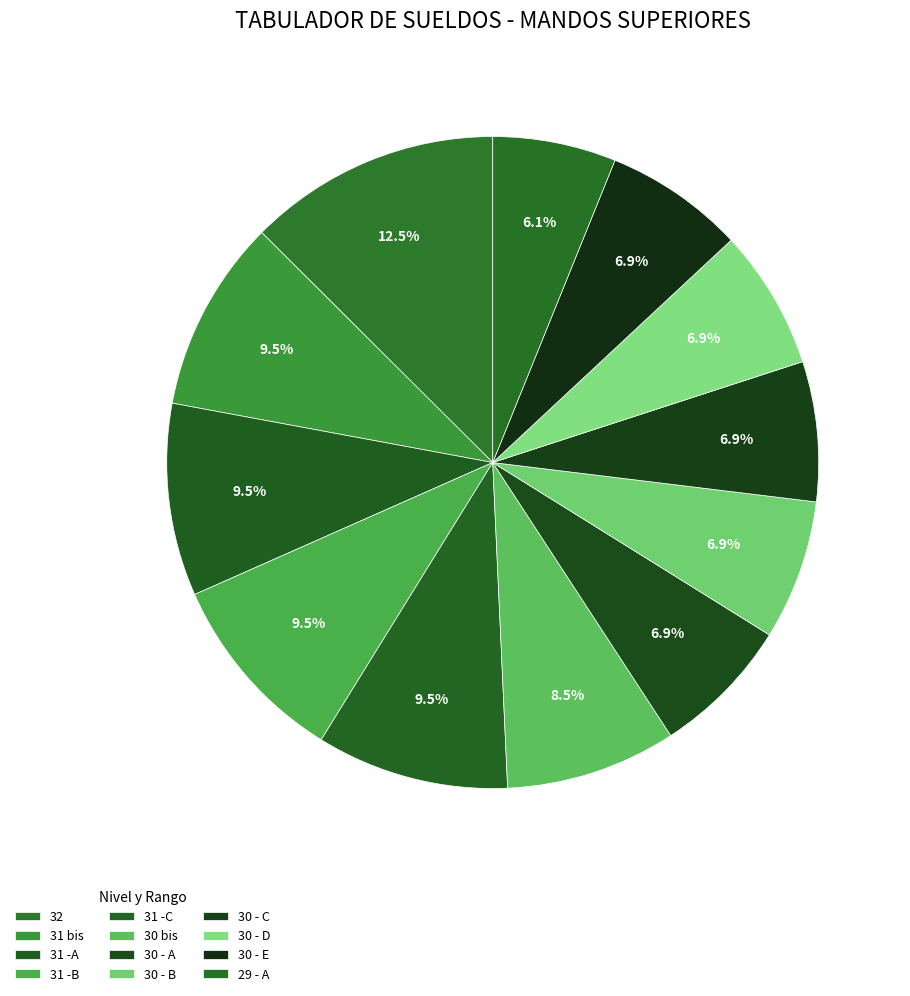

How many segments does this pie chart have?

12